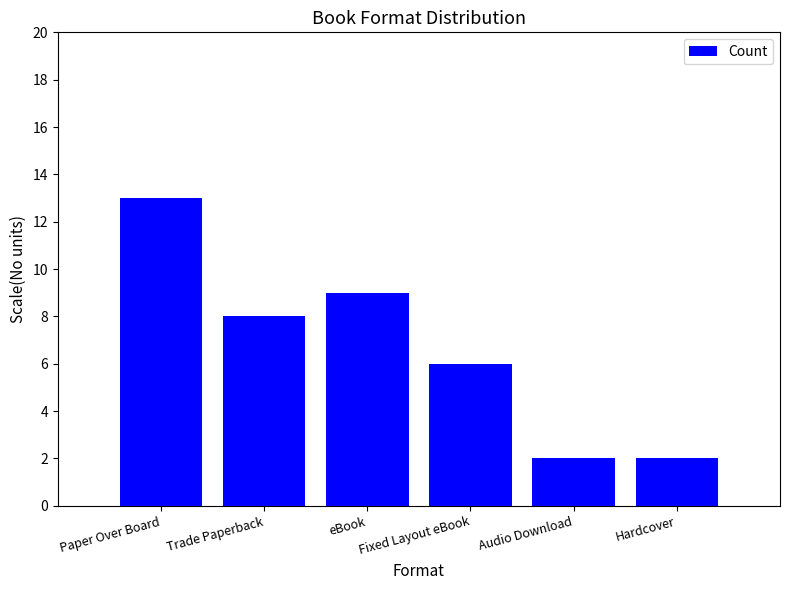

Does the chart contain any negative values?

No